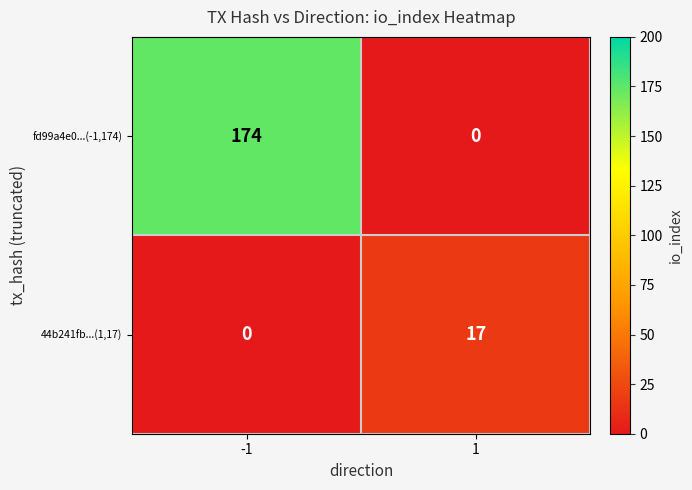

What is the difference between the fd99a4e0...(-1,174) values at -1 and 1?

174